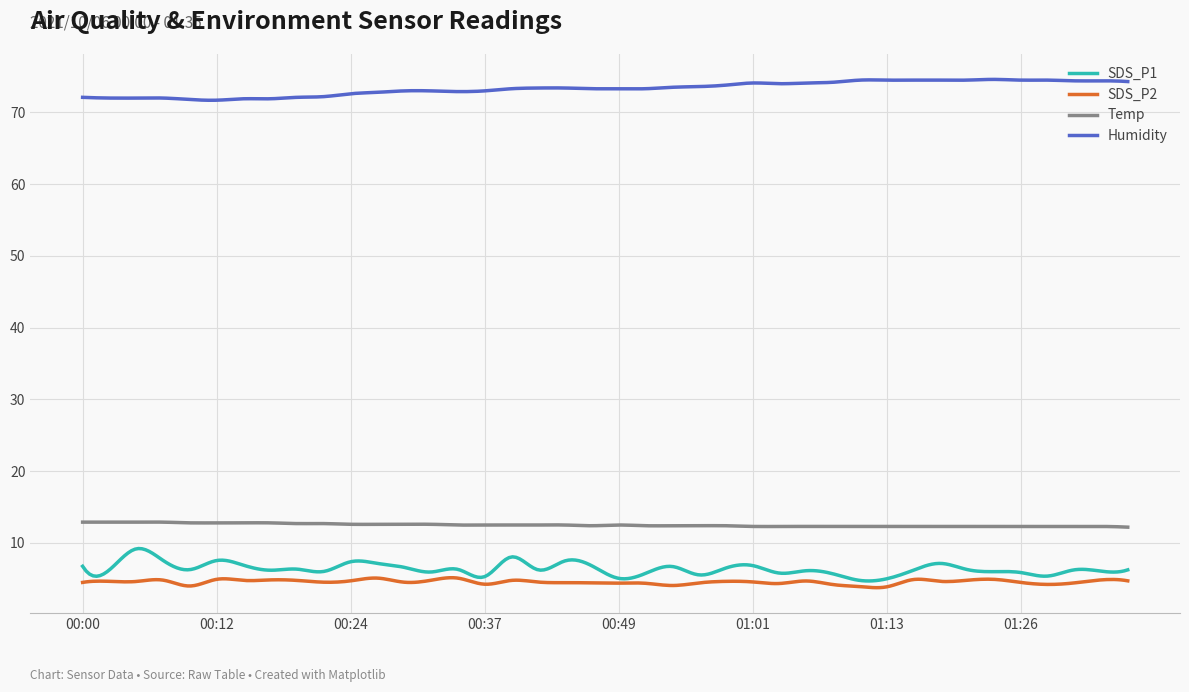

Does the chart have visible grid lines?

Yes